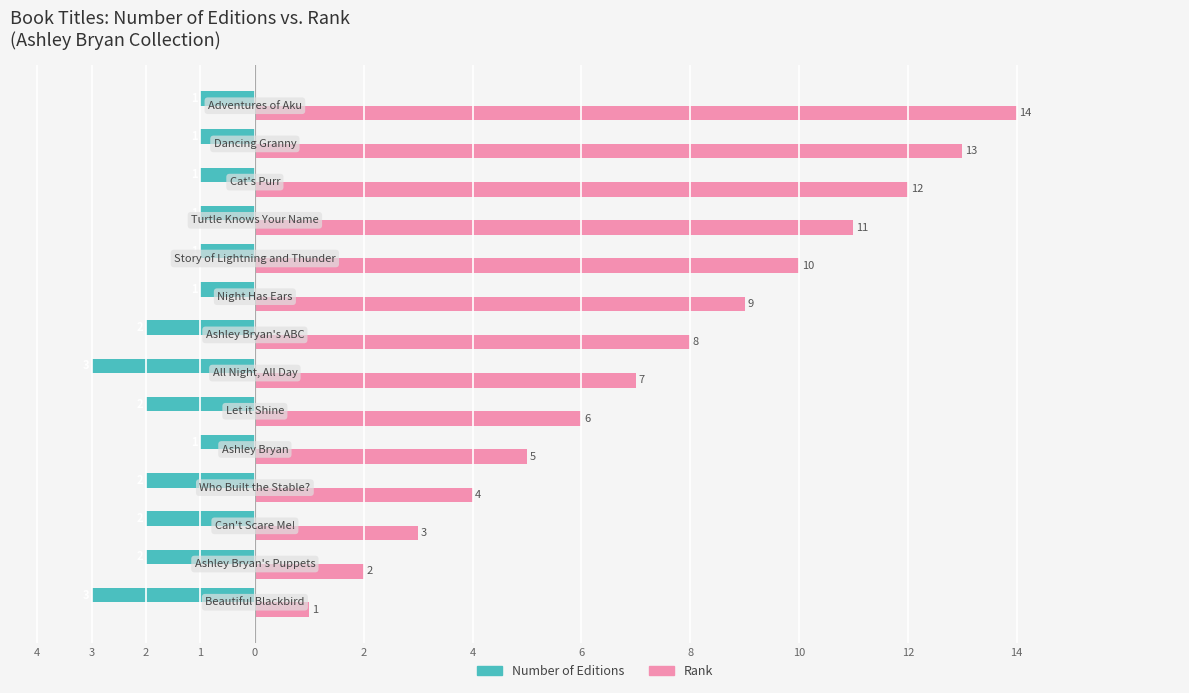

List the series in order of their peak value, lowest first.

Number of Editions, Rank